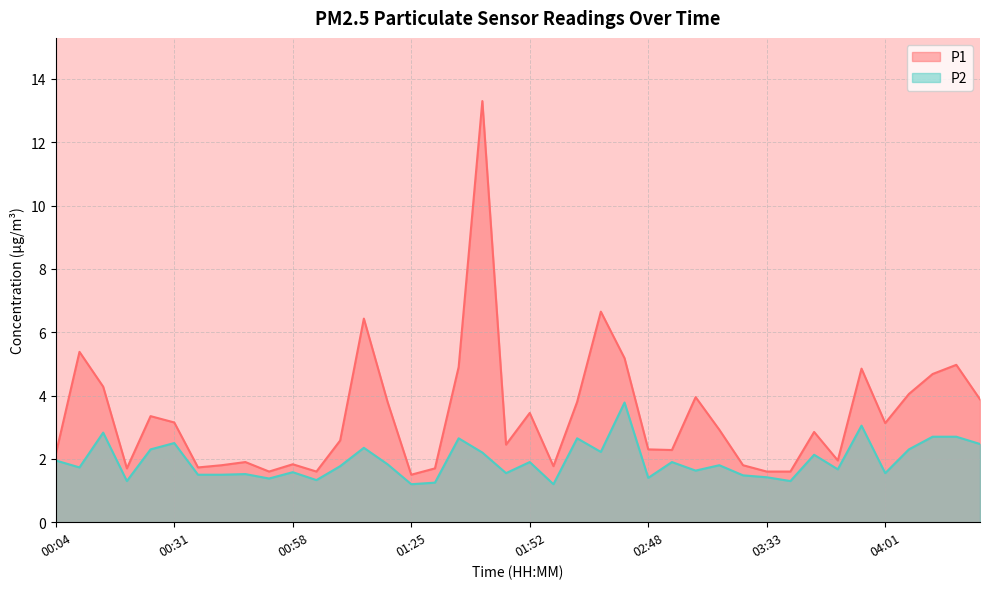

List the labels in order of P2 value, smallest first.

01:25, 02:03, 01:30, 00:20, 03:39, 01:03, 00:52, 02:48, 03:33, 03:10, 00:36, 00:41, 00:47, 01:46, 04:01, 00:58, 02:59, 03:50, 00:09, 01:08, 03:04, 01:19, 01:52, 02:53, 00:04, 03:44, 01:41, 02:20, 00:25, 04:07, 01:14, 04:23, 00:31, 01:35, 02:08, 04:12, 04:17, 00:15, 03:55, 02:25